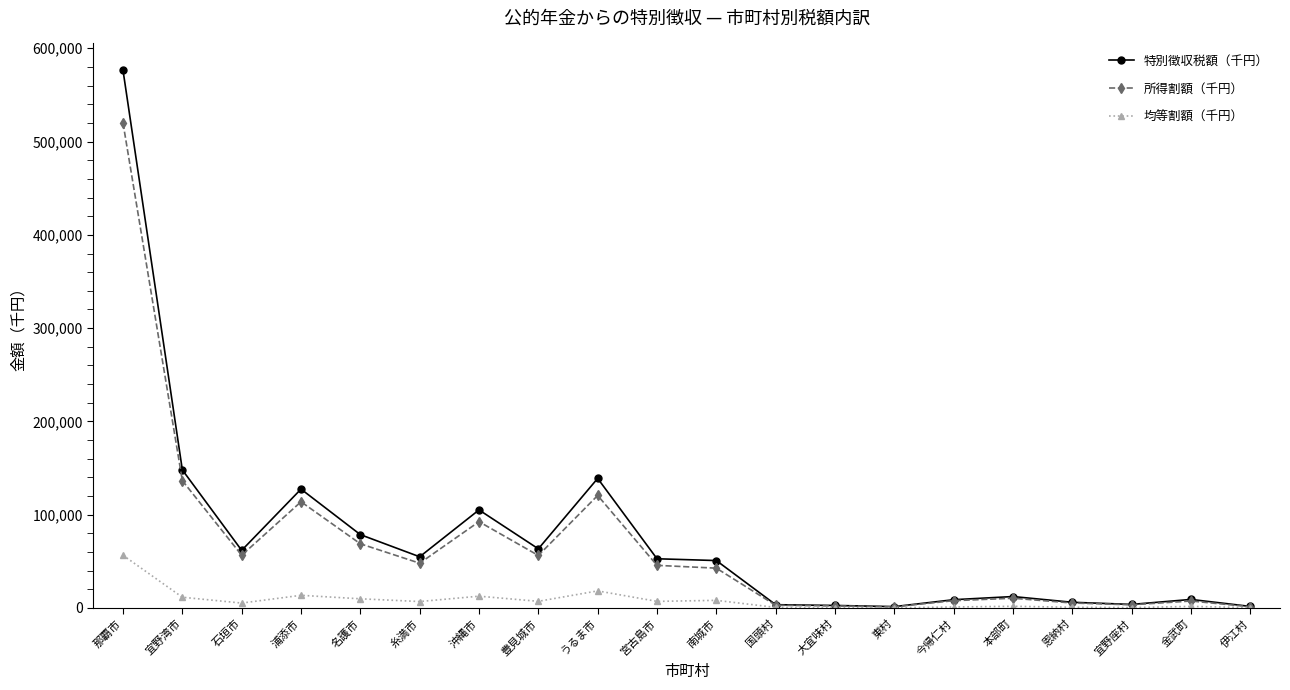

What is the difference between the second highest and minimum values in the 均等割額（千円） series?

18086